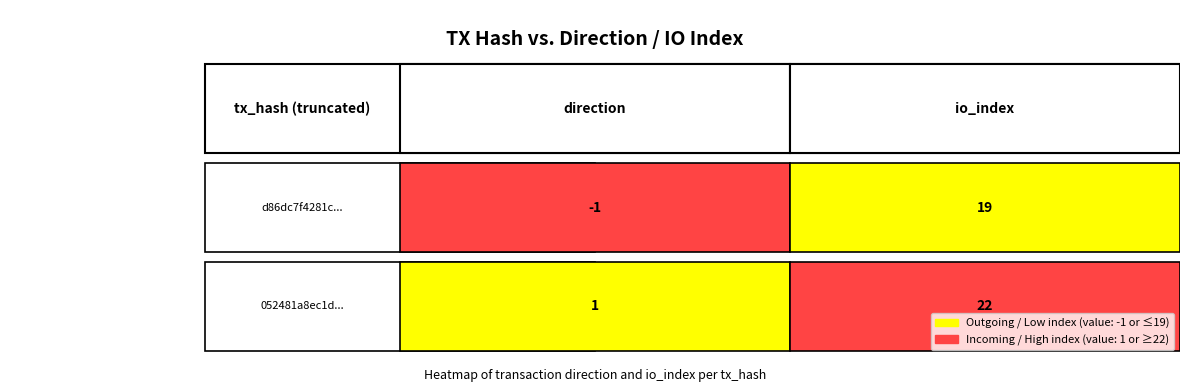

What is the sum of the d86dc7f4281cf5452b57df2ba59d06960bdffe9 values at 0 and 1?

18